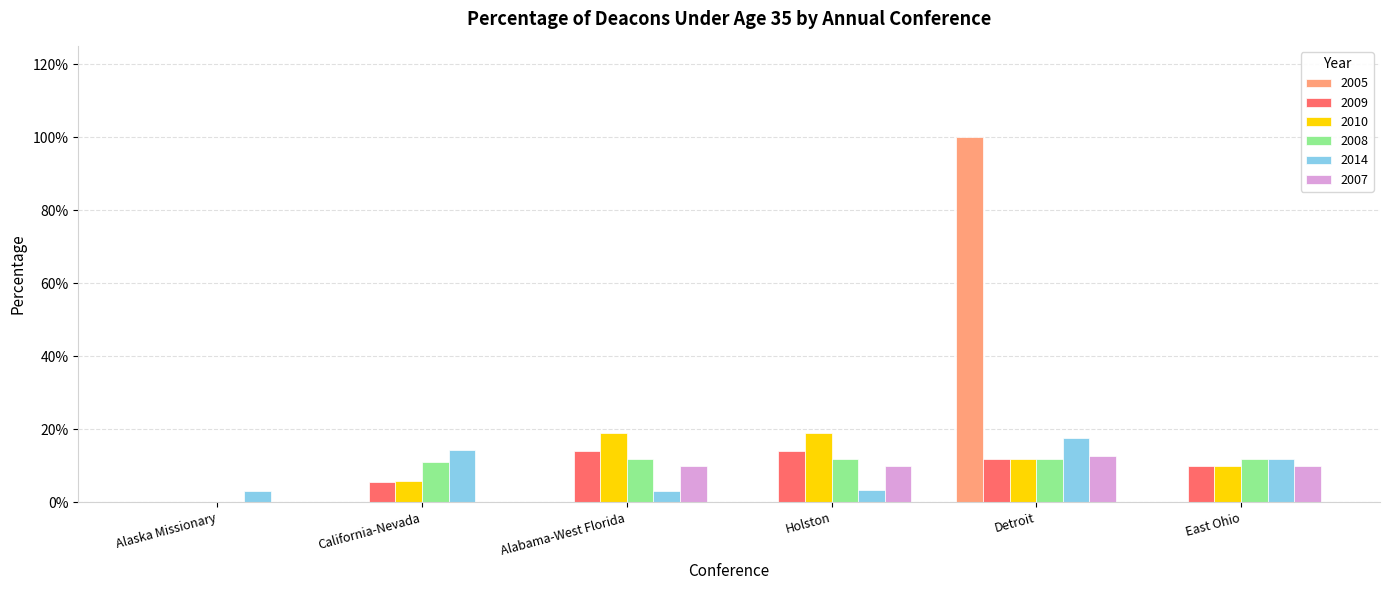

Reading right to left, extract all data points from this chart.

2005: 0.0	1.0	0.0	0.0	0.0	0.0
2009: 0.1	0.1	0.1	0.1	0.1	0.0
2010: 0.1	0.1	0.2	0.2	0.1	0.0
2008: 0.1	0.1	0.1	0.1	0.1	0.0
2014: 0.1	0.2	0.0	0.0	0.1	0.0
2007: 0.1	0.1	0.1	0.1	0.0	0.0